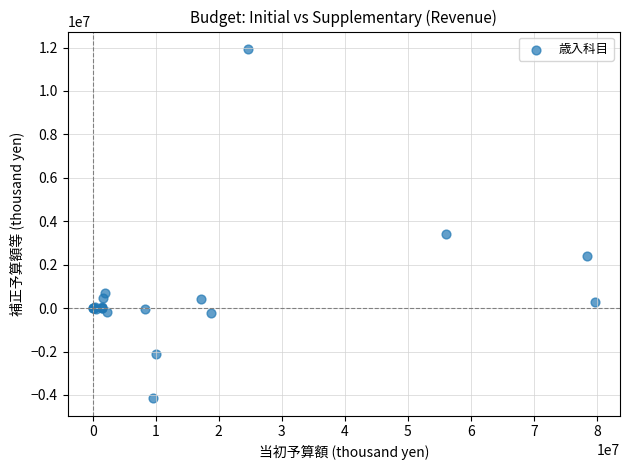

What Y value in the scatter plot is closest to 3890647?

3413862